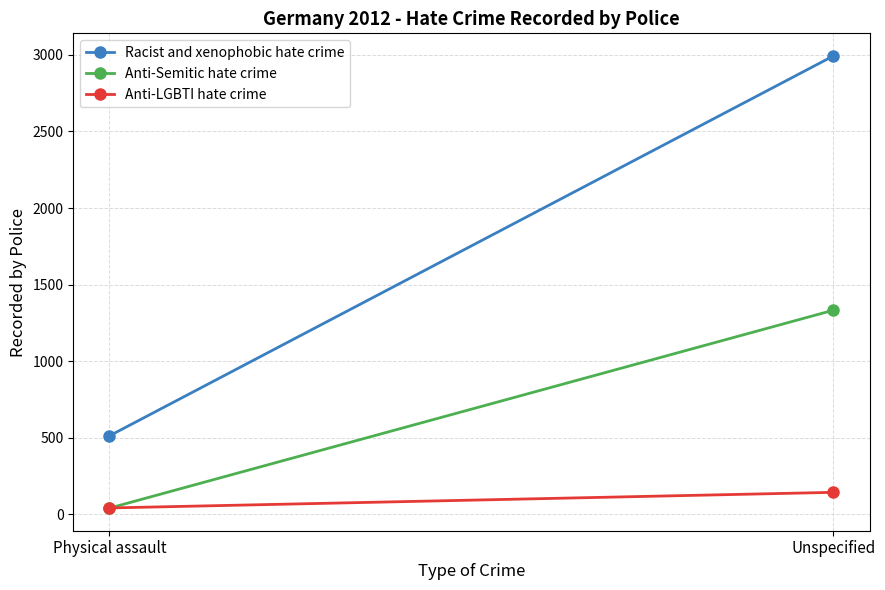

Which series has the largest total across all categories?

Racist and xenophobic hate crime